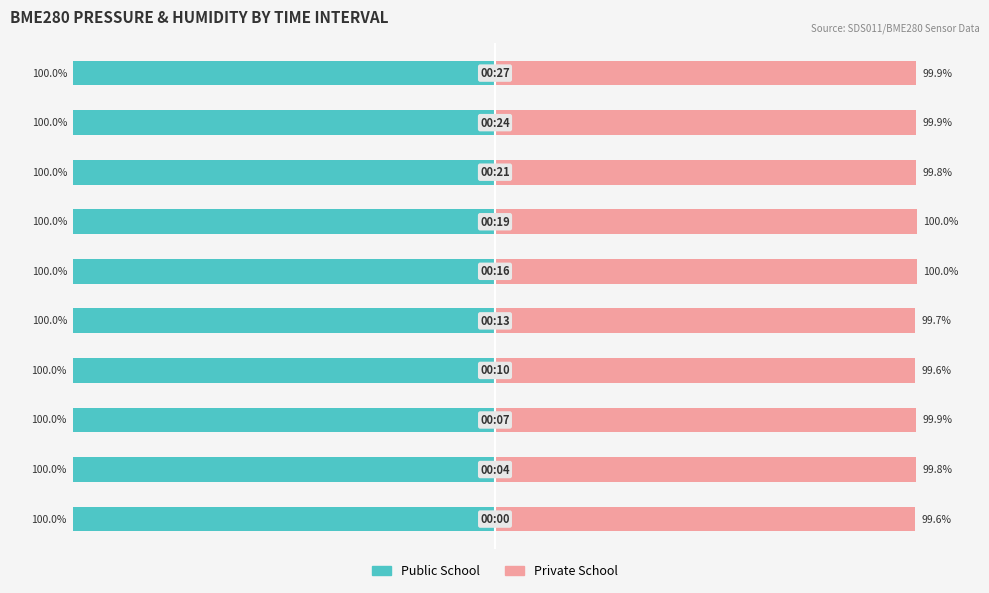

Which series has the largest range (max minus min)?

Private School